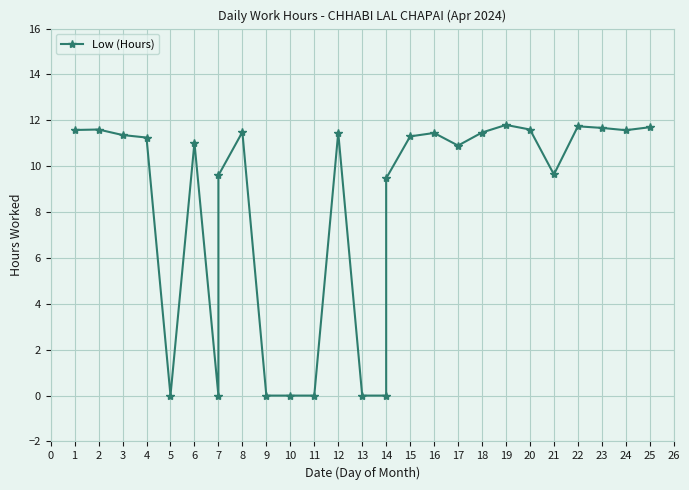

At which label is the value closest to 5?

14